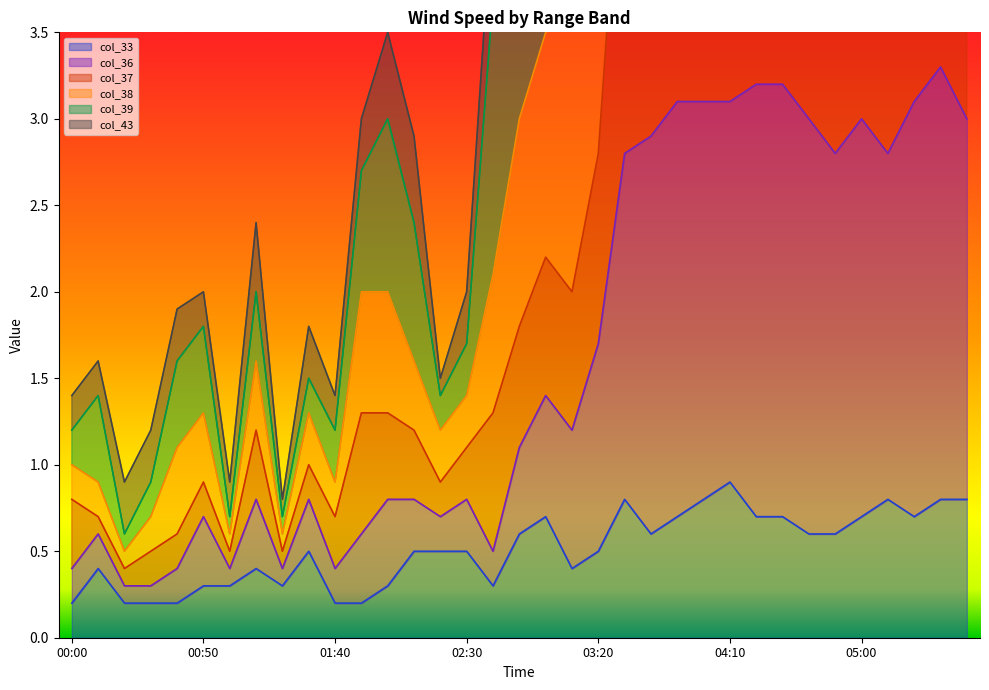

True or false: col_33 has a value of 0.5 at 04:10.

False